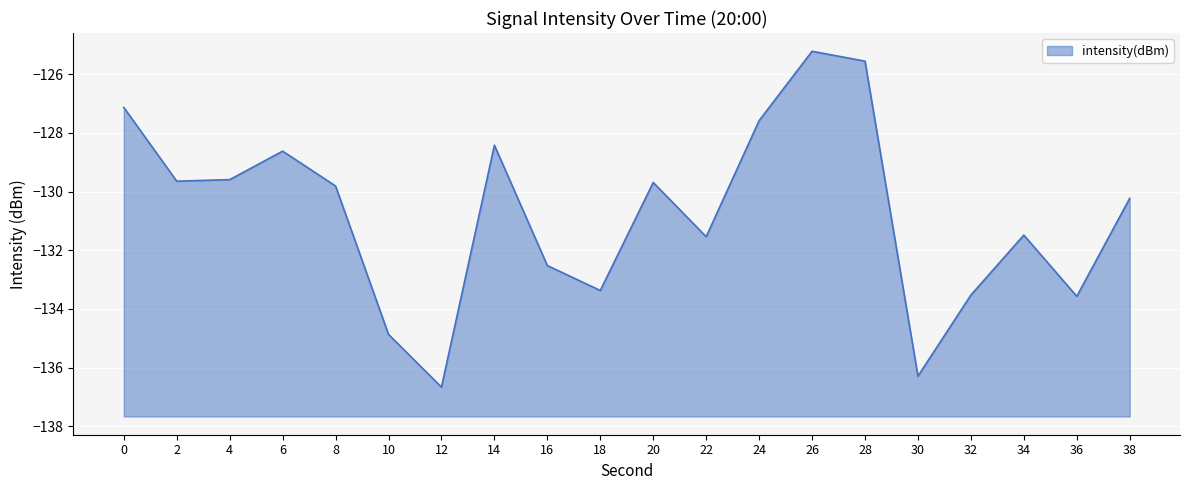

At which category does the chart reach its peak across all series?

26